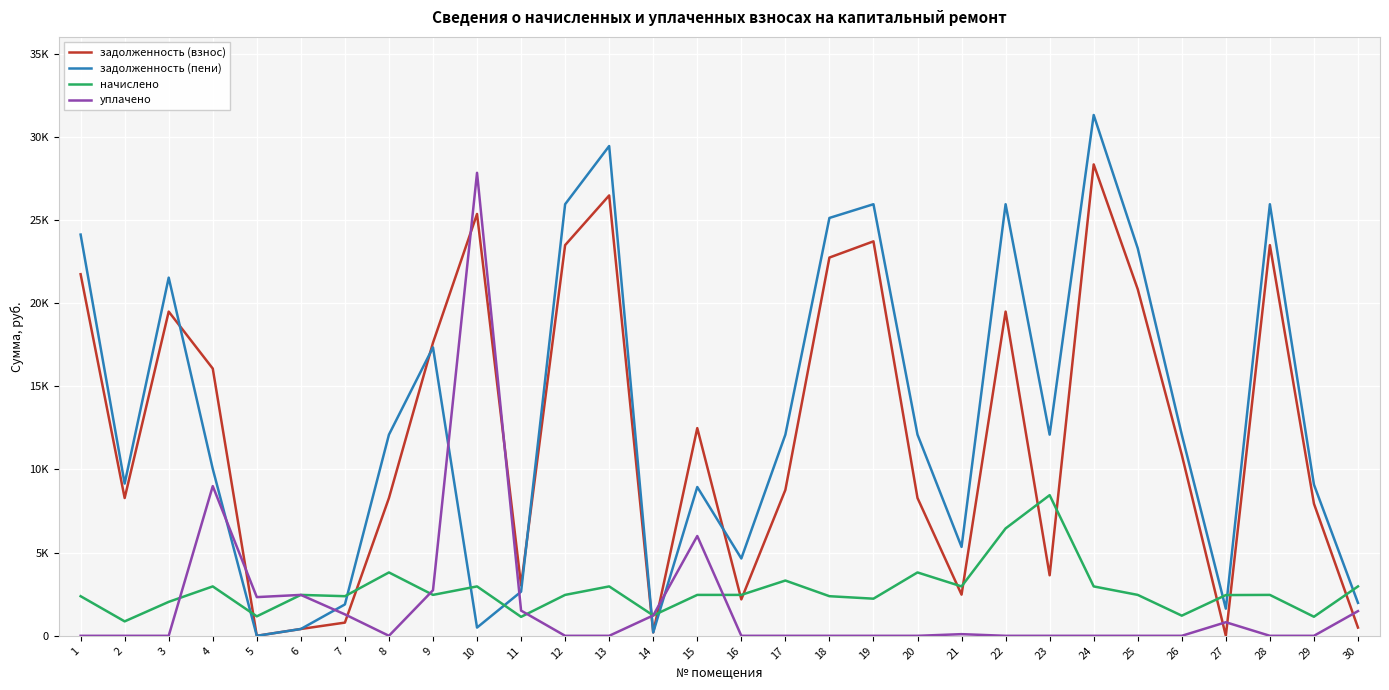

At which category does the chart reach its minimum across all series?

27